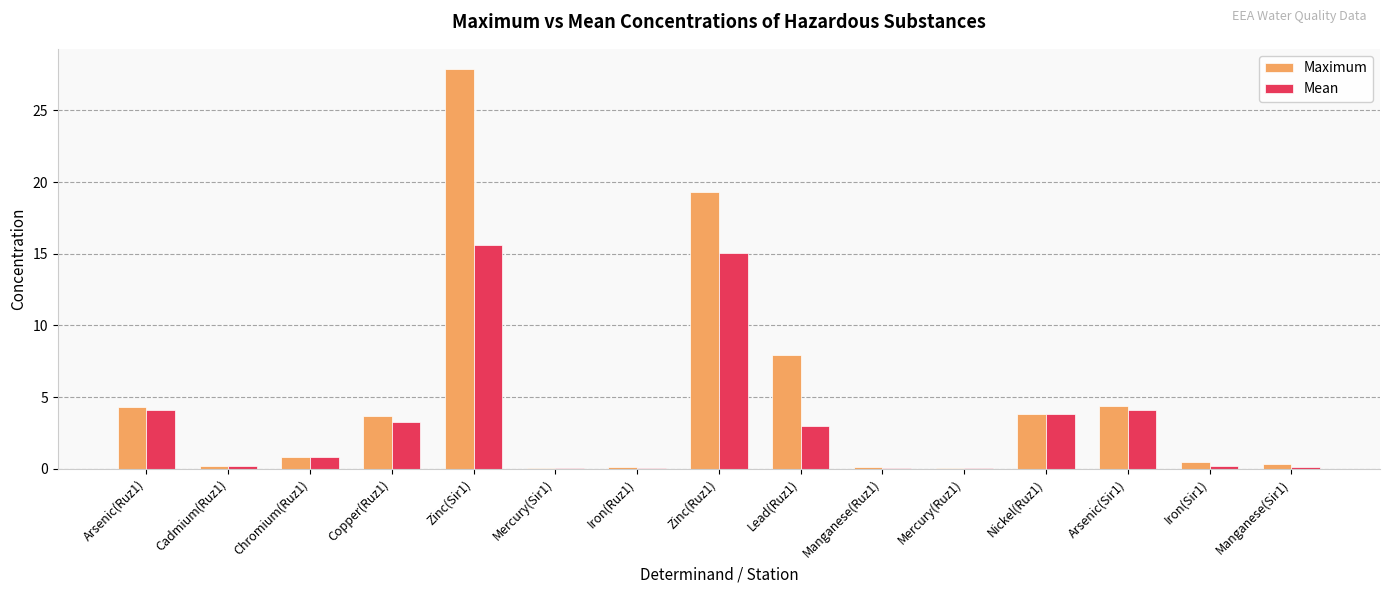

What is the total value across all series at Nickel(Ruz1)?

7.7